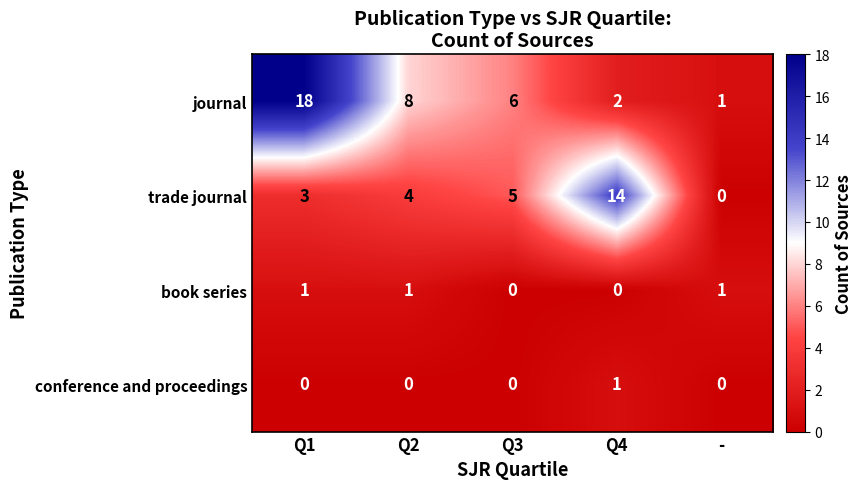

What is the total value across all series at Q1?

22